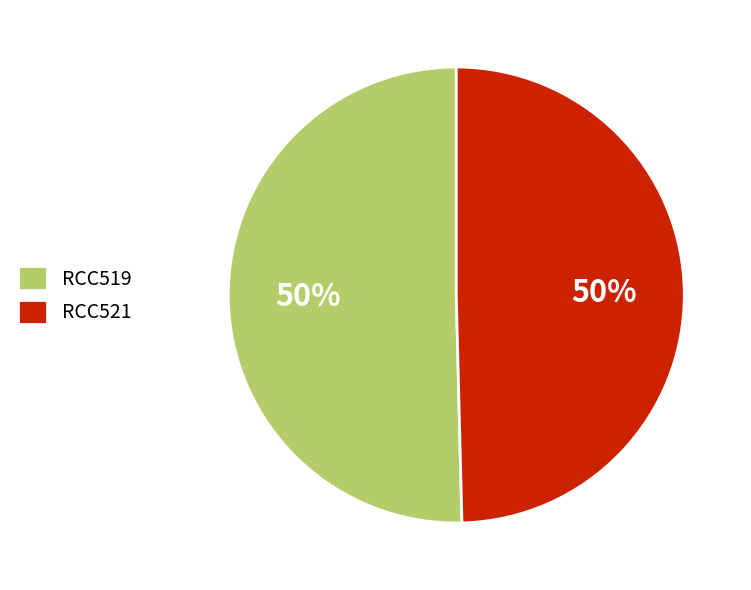

Is the sum of RCC521 and RCC519 greater than half?

Yes